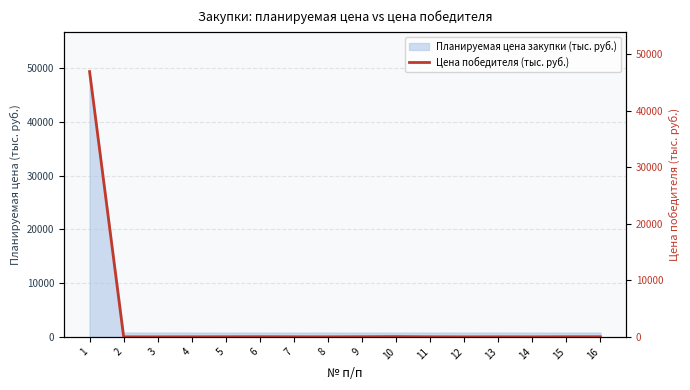

How many points are higher than both their immediate neighbors (excluding endpoints)?

4